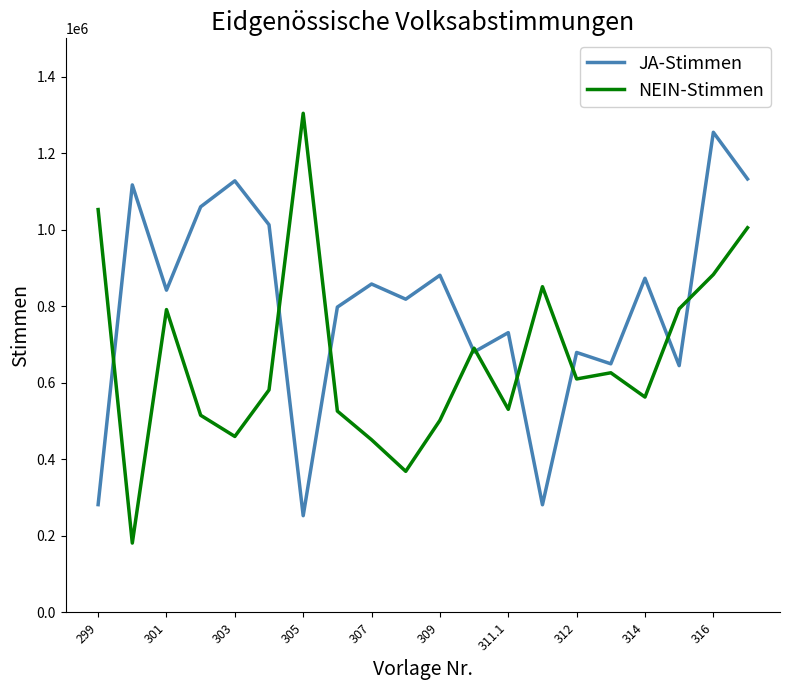

Which series has the widest spread of values?

NEIN-Stimmen